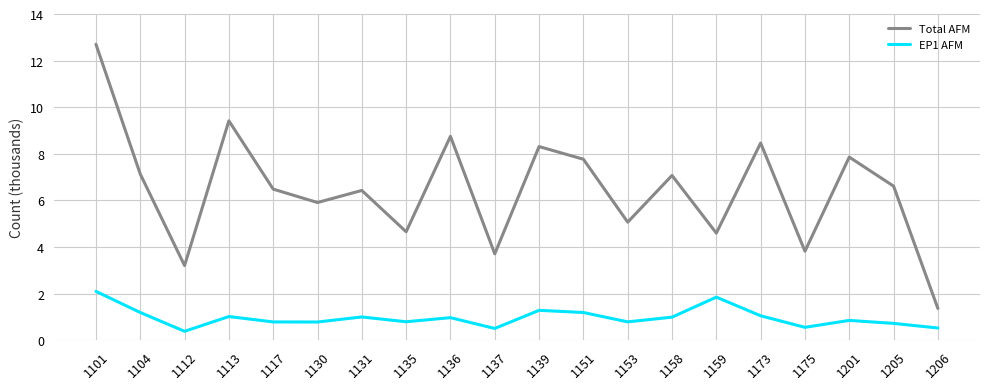

At which label is Total AFM closest to 7?

1158